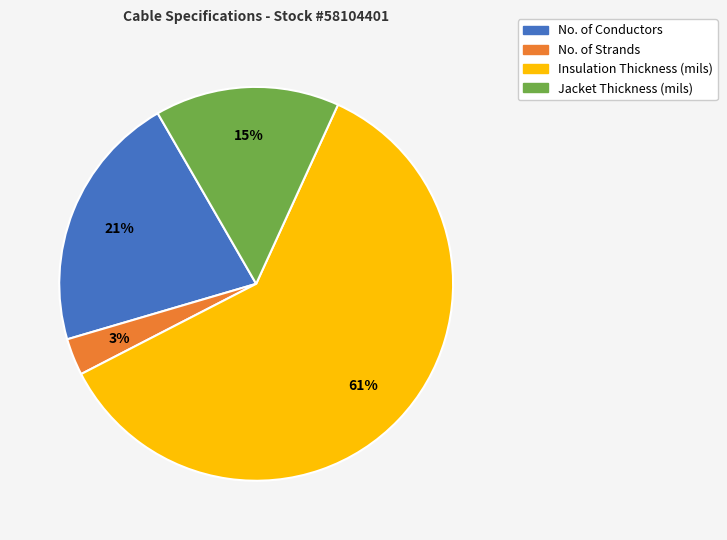

Does Insulation Thickness (mils) account for over 50% of the chart?

Yes